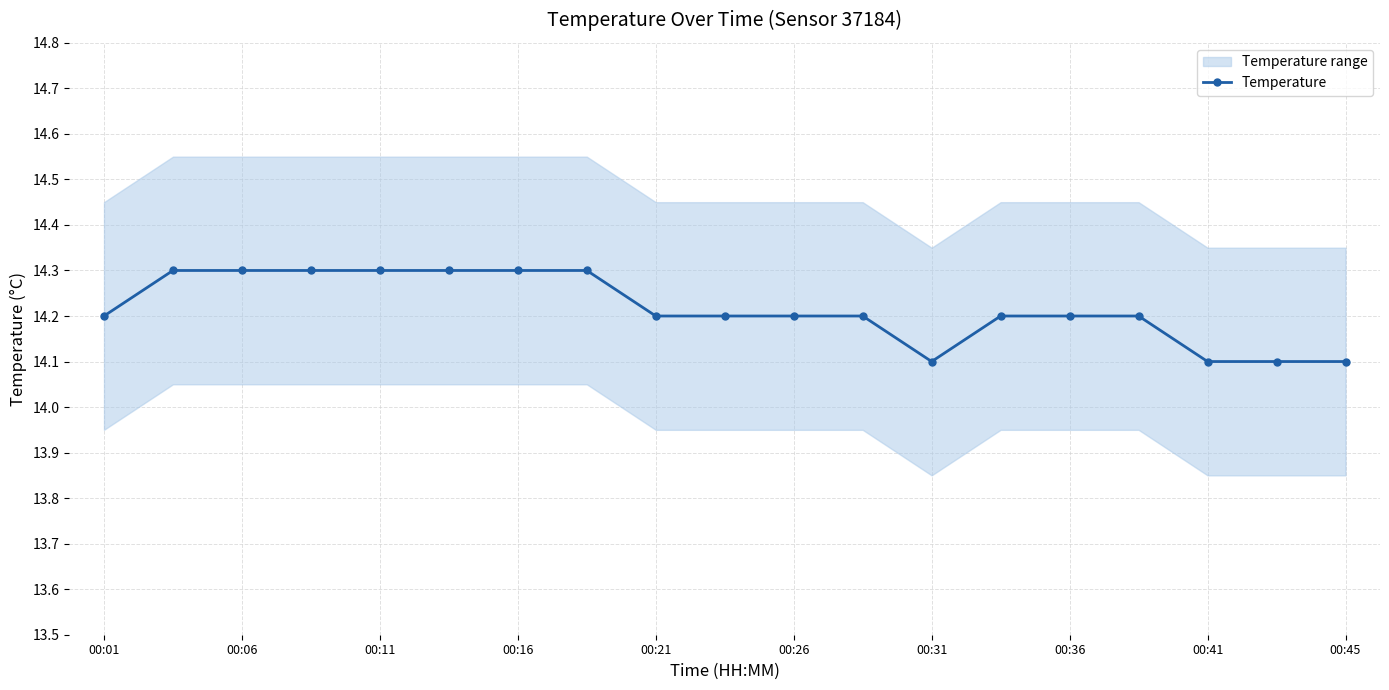

What is the maximum value for Temperature?

14.3